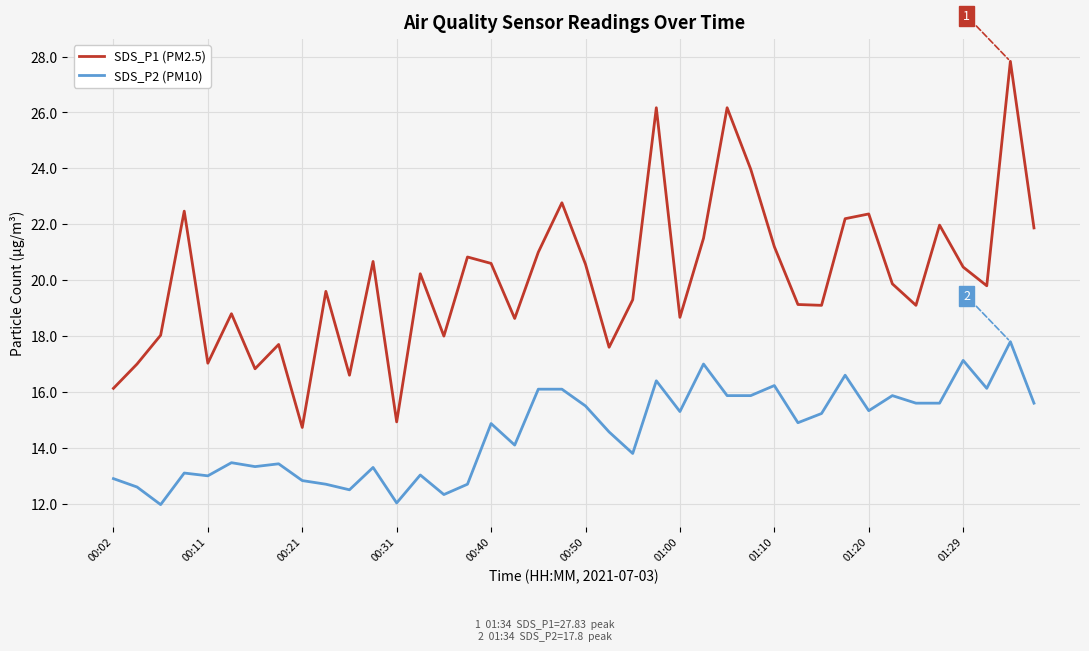

Which series has the largest total across all categories?

SDS_P1 (PM2.5)